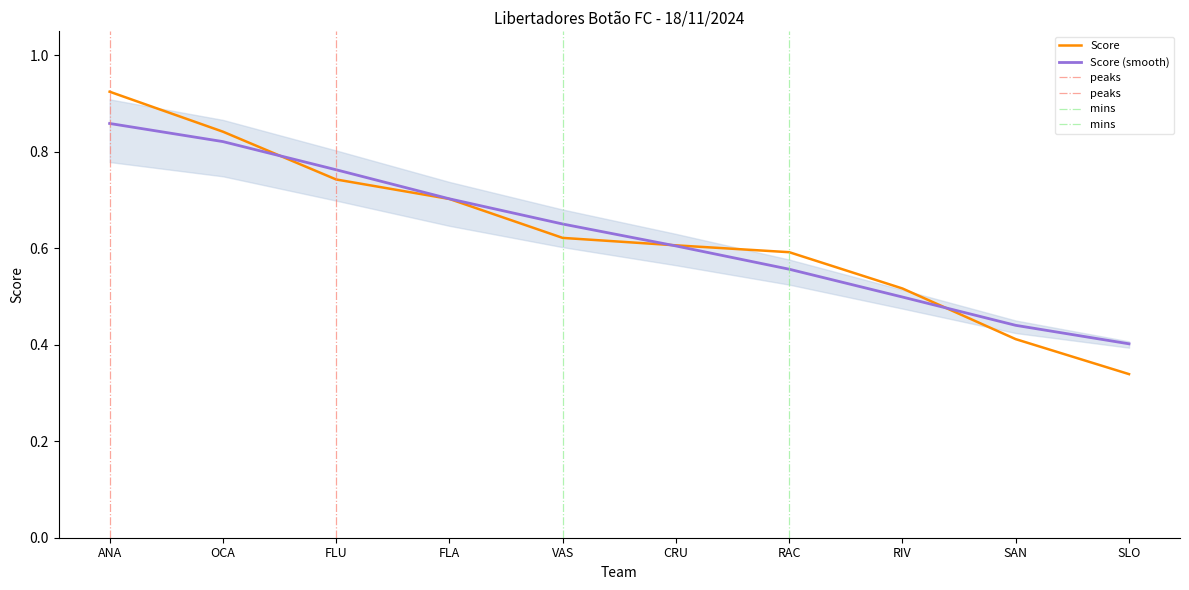

What is the value of the 5th point from the left?

0.6